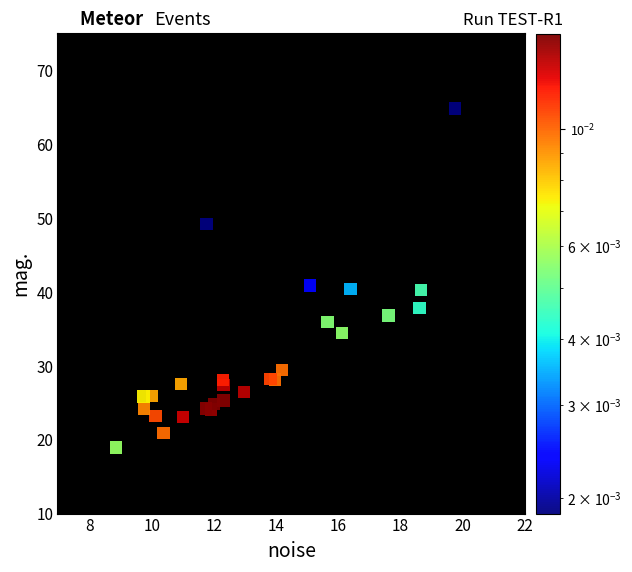

What is the range of X values (max minus min)?

10.9